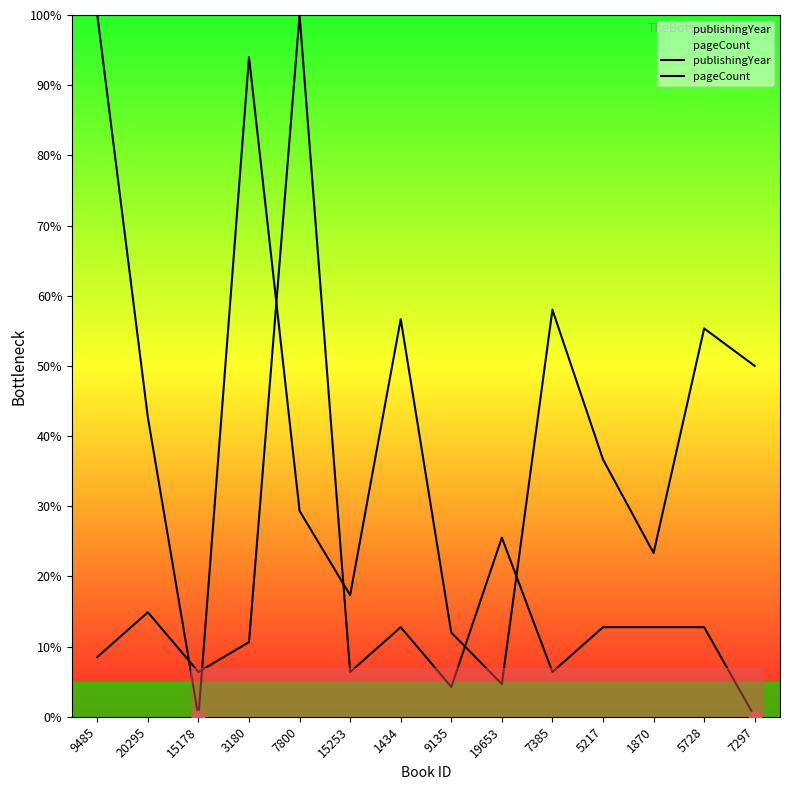

Which series reaches the maximum Y coordinate?

publishingYear